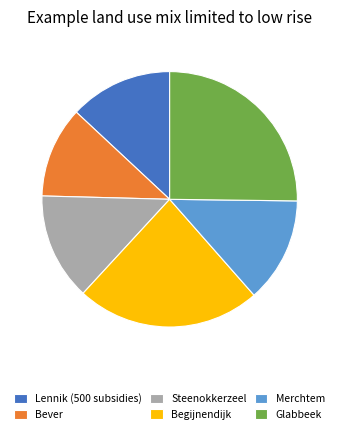

The Begijnendijk slice represents 31% of the pie. True or false?

False